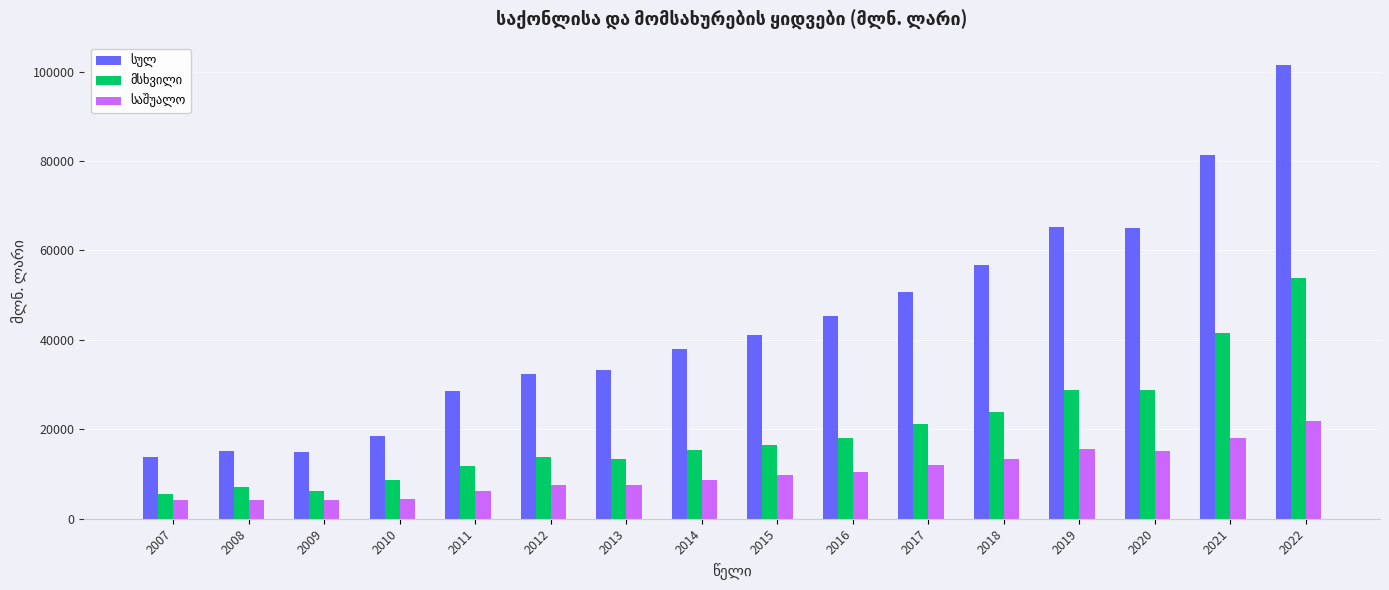

At which category is the sum across all series the highest?

2022